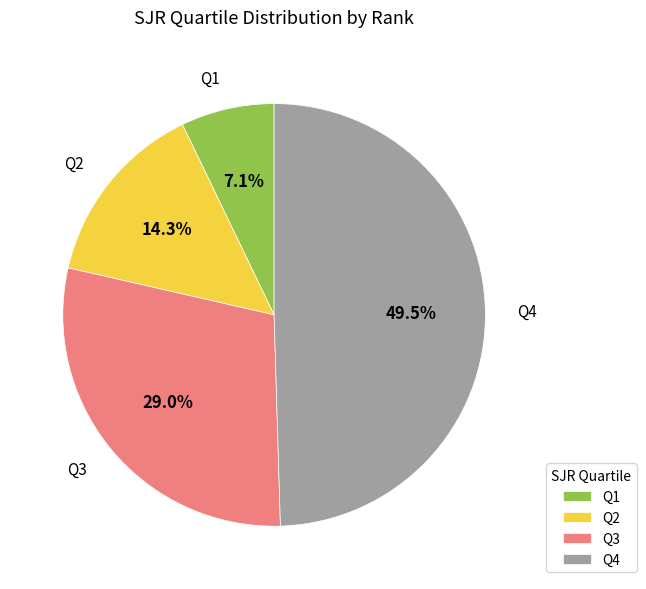

How many slices are in this pie chart?

4